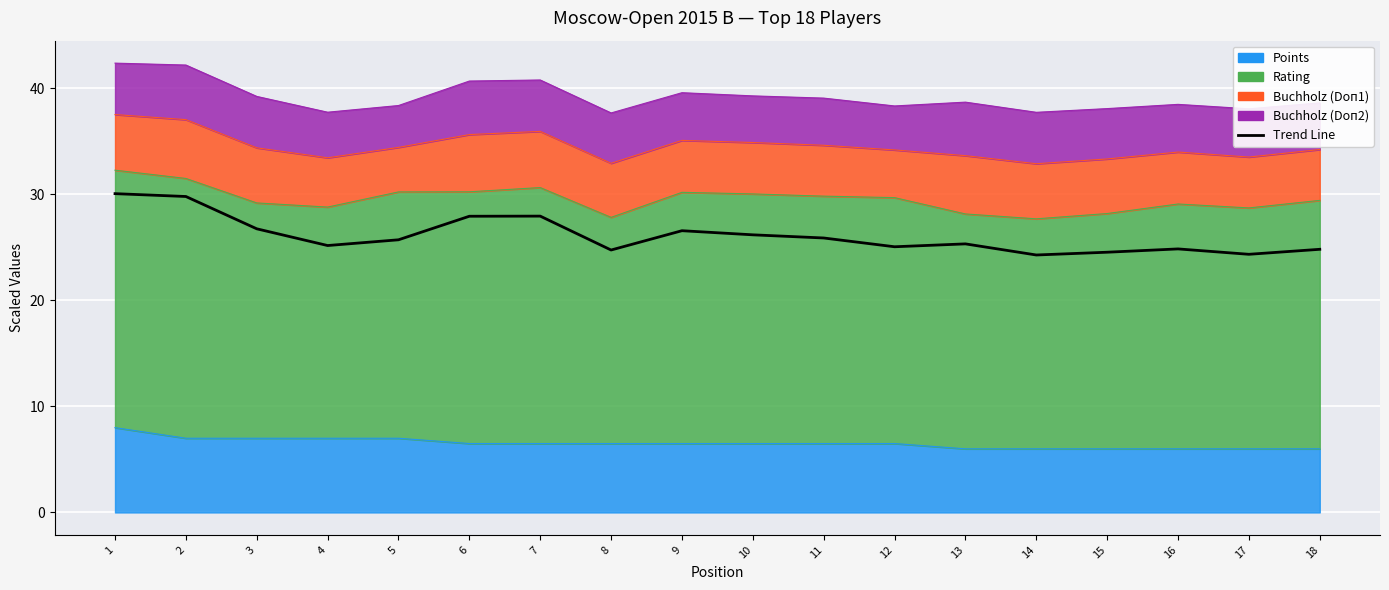

Is it true that the value at 11 is 25.9?

True